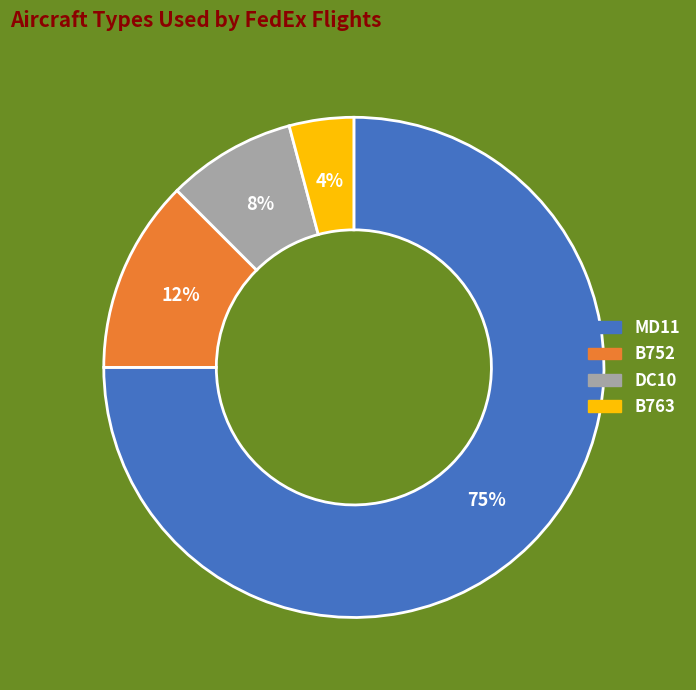

Approximately how many times larger is the value at DC10 compared to MD11?

0.1